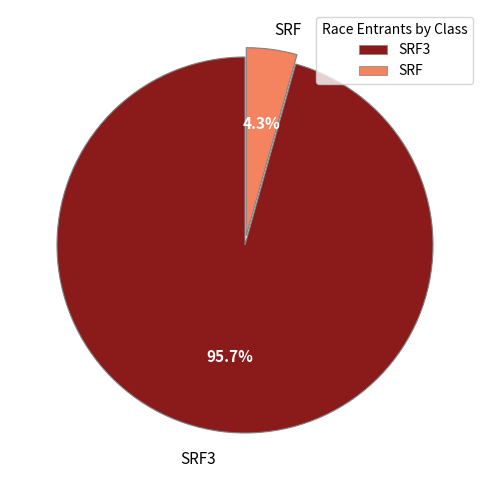

Is there a majority slice in this chart?

Yes